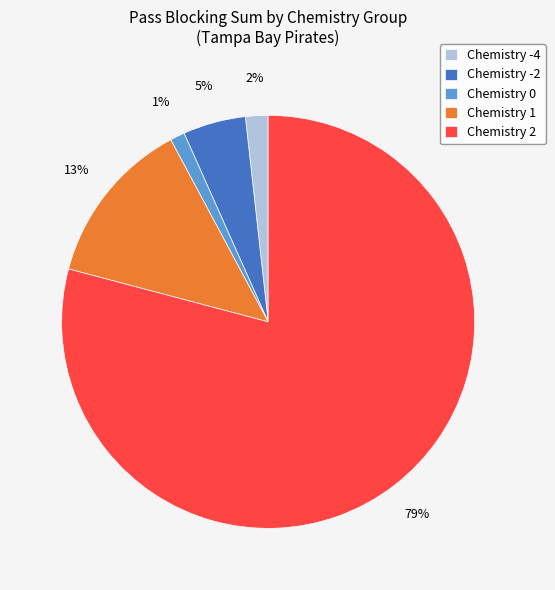

Between Chemistry -2 and Chemistry 1, which is larger?

Chemistry 1